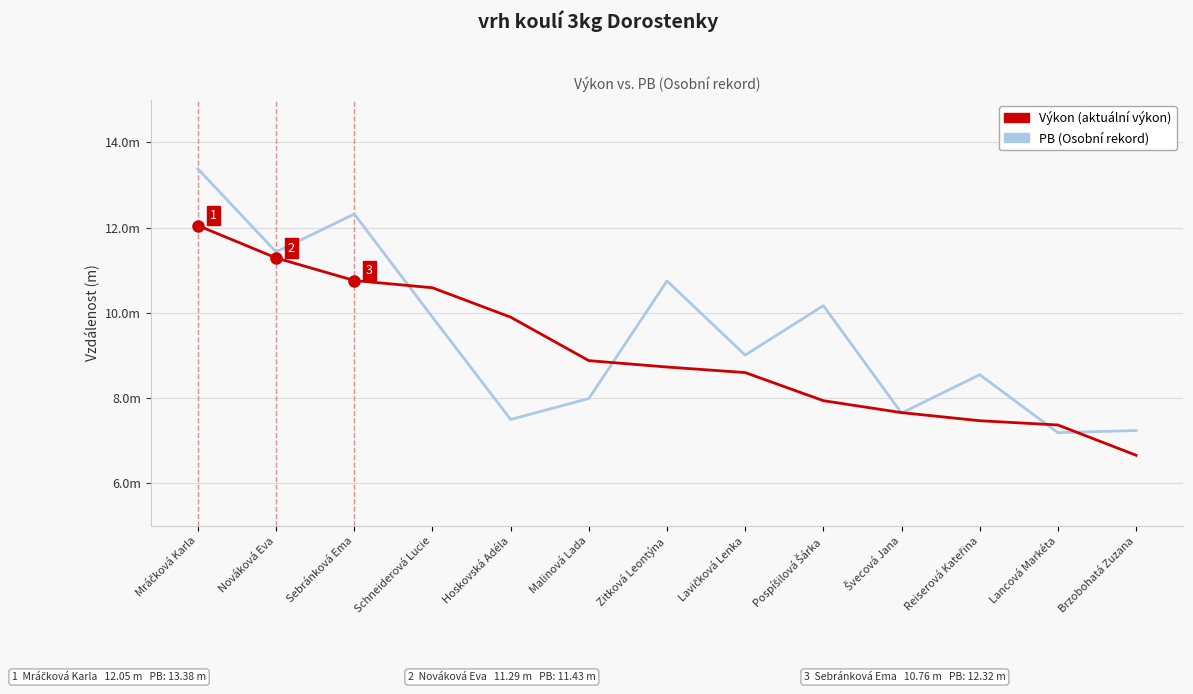

The PB (Osobní rekord) series shows 7.7 at Švecová Jana. True or false?

True